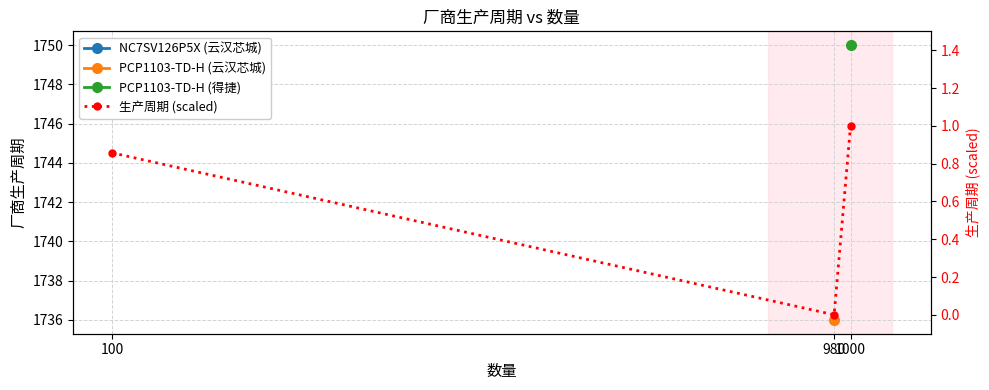

Is it true that the value at 980 is 0.5?

False